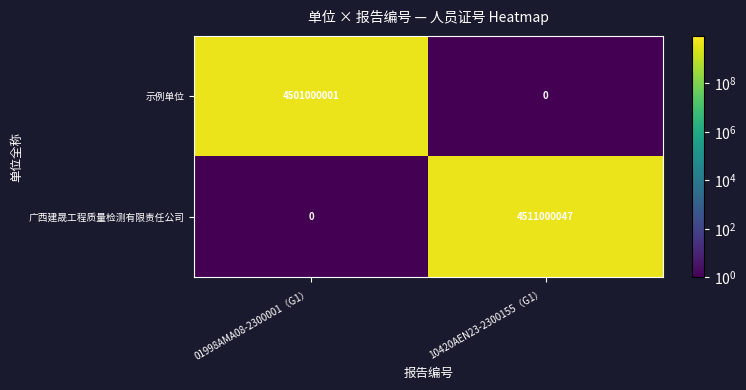

What is the average value of the 广西建晟工程质量检测有限责任公司 series?

2255500024